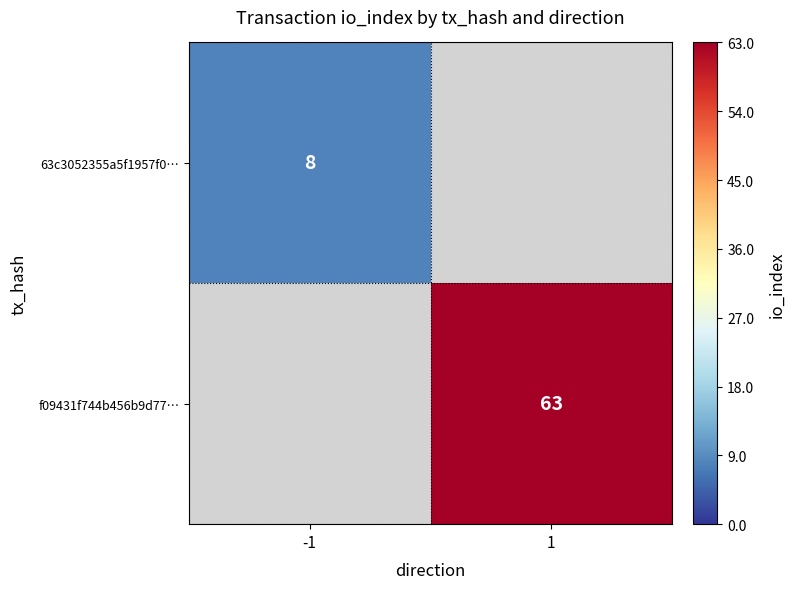

Which label corresponds to the largest value in the chart?

1